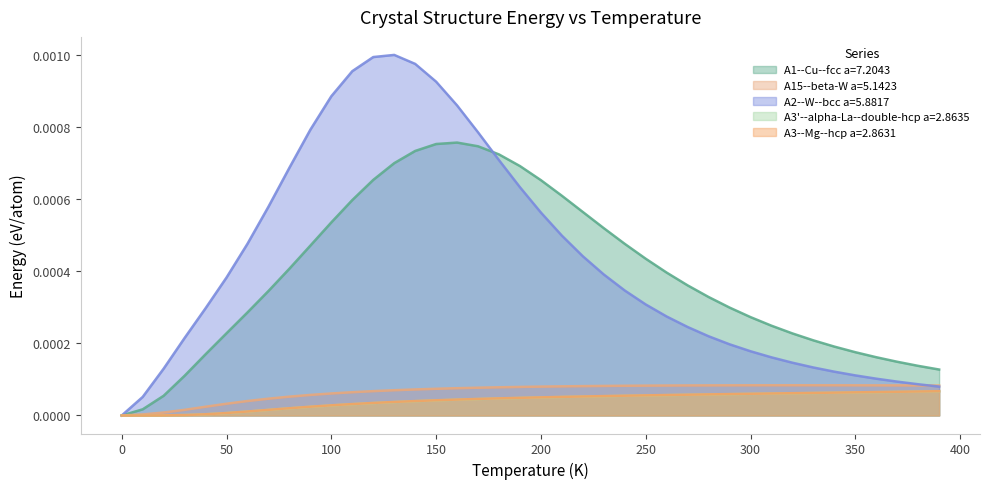

List the series in order of their peak value, highest first.

A2--W--bcc a=5.8817, A1--Cu--fcc a=7.2043, A15--beta-W a=5.1423, A3--Mg--hcp a=2.8631, A3'--alpha-La--double-hcp a=2.8635